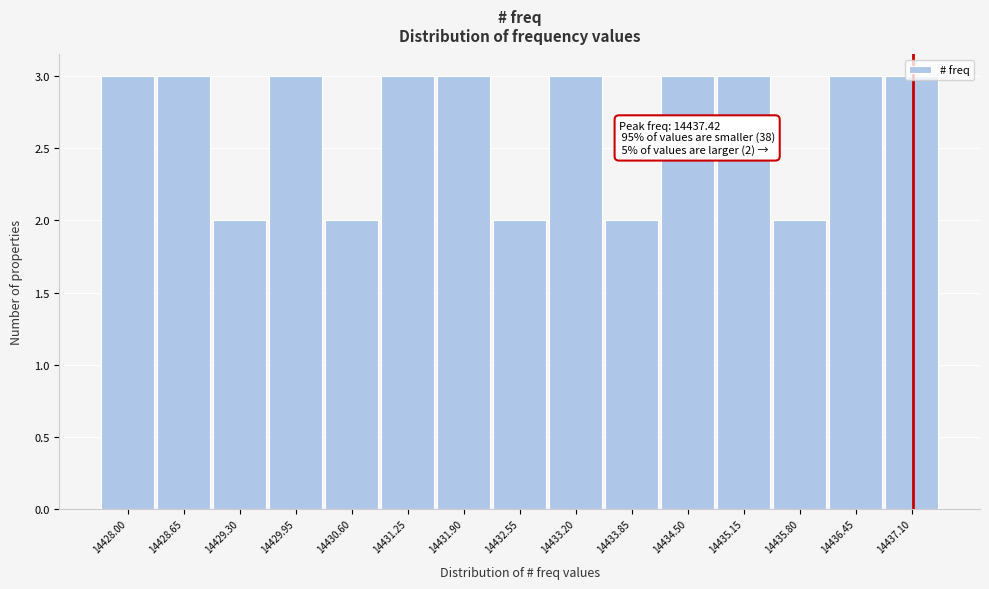

True or false: the data shows 2 at 14432.55.

True